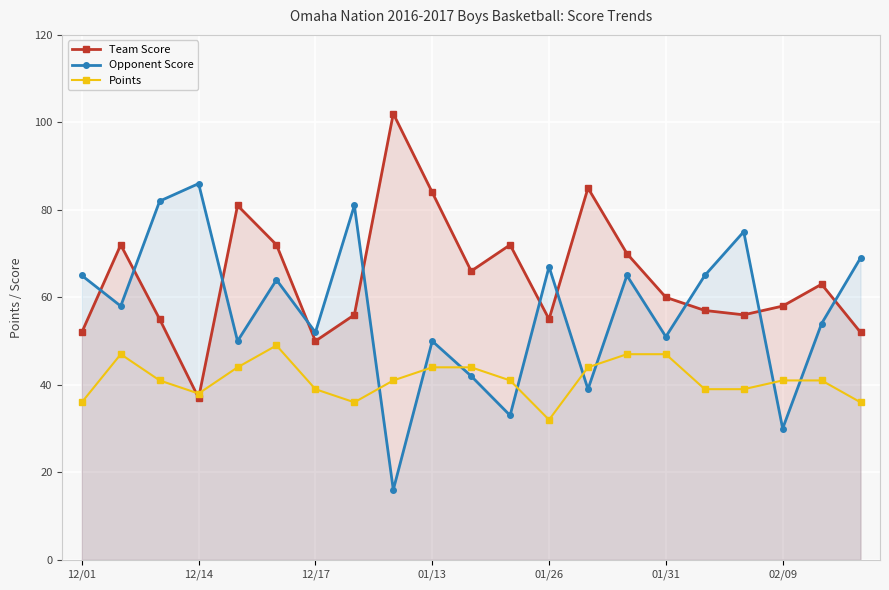

Which series has the largest total across all categories?

Team Score